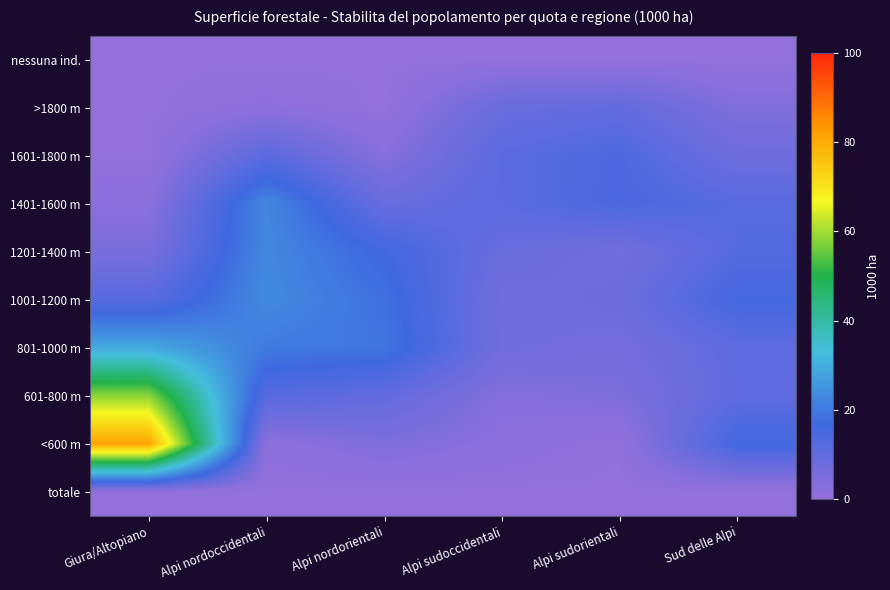

List the series in order of their peak value, highest first.

<600 m, 601-800 m, 801-1000 m, 1001-1200 m, 1201-1400 m, 1401-1600 m, 1601-1800 m, >1800 m, nessuna ind., totale